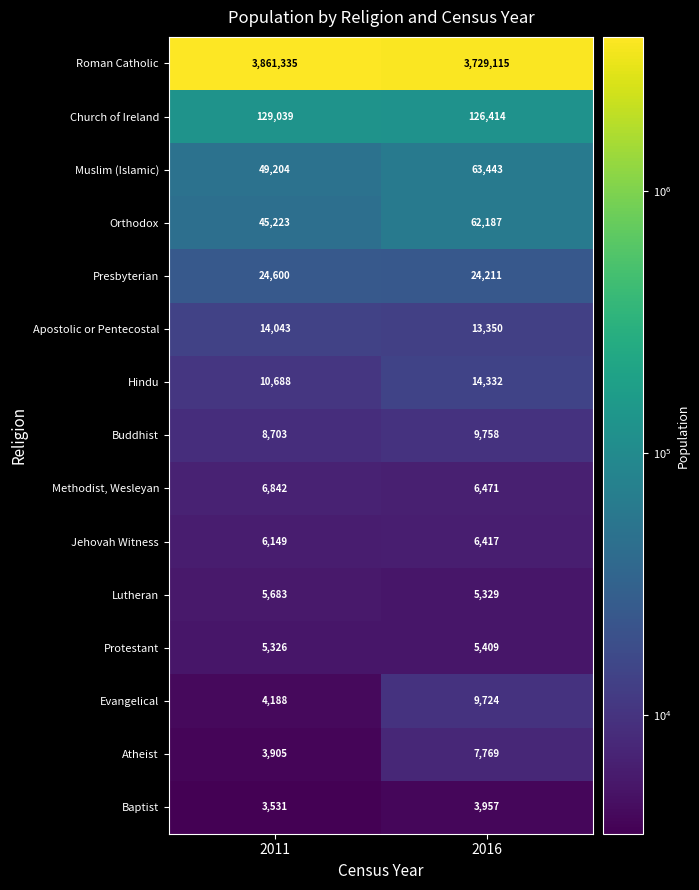

Between 2011 and 2016, which series saw the biggest shift?

Roman Catholic